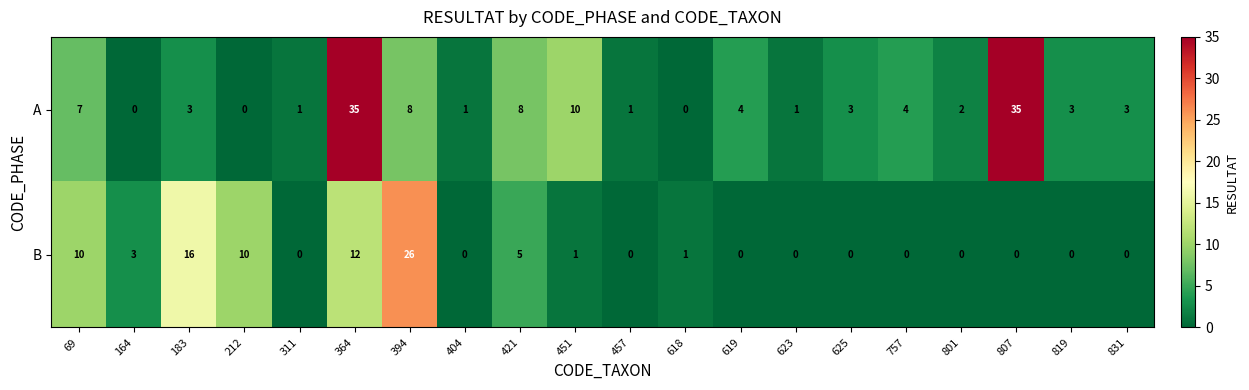

What is the total value across all series at 421?

13